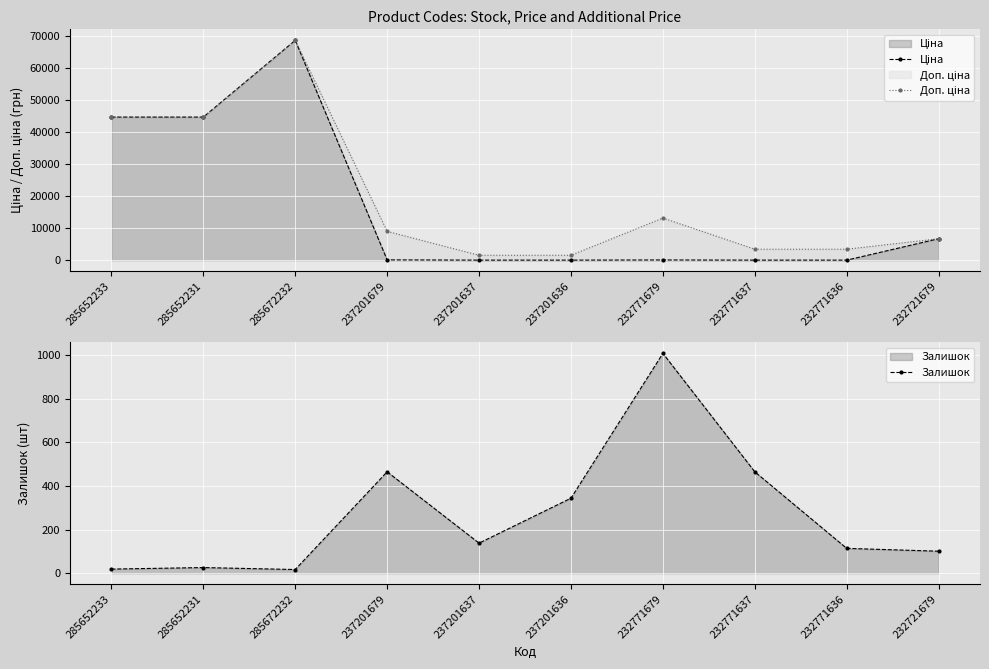

At which category is the sum across all series the highest?

285672232